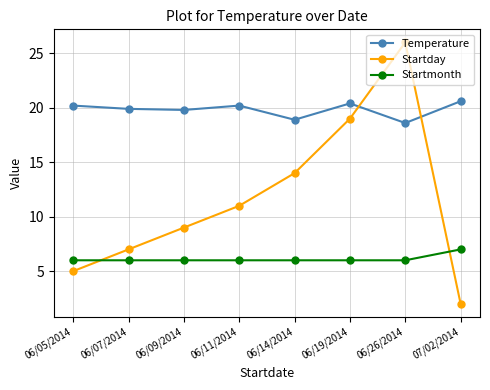

How many intersections are there between Startmonth and Startday?

2